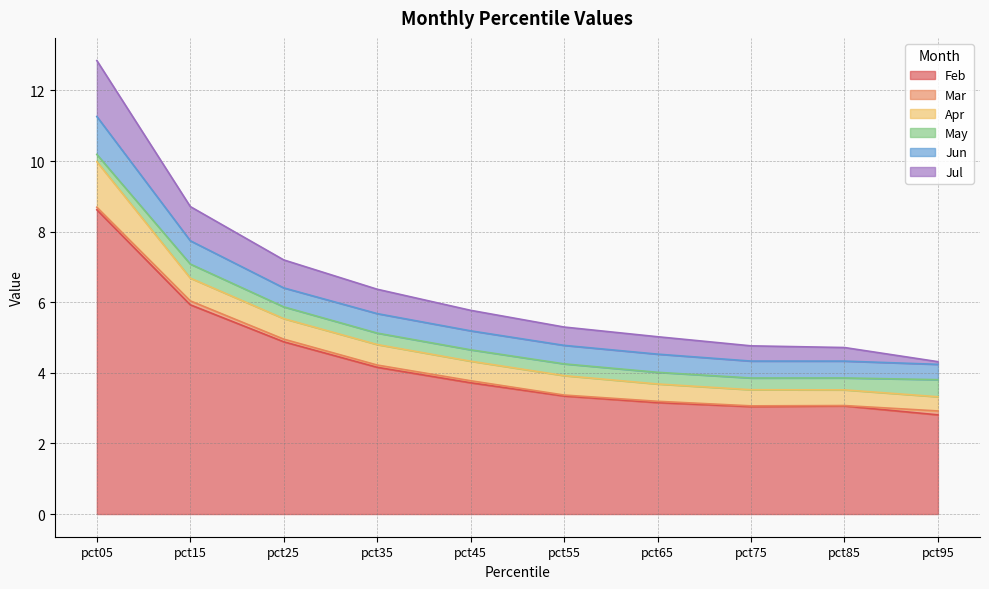

Between pct05 and pct65, which series saw the biggest shift?

Feb